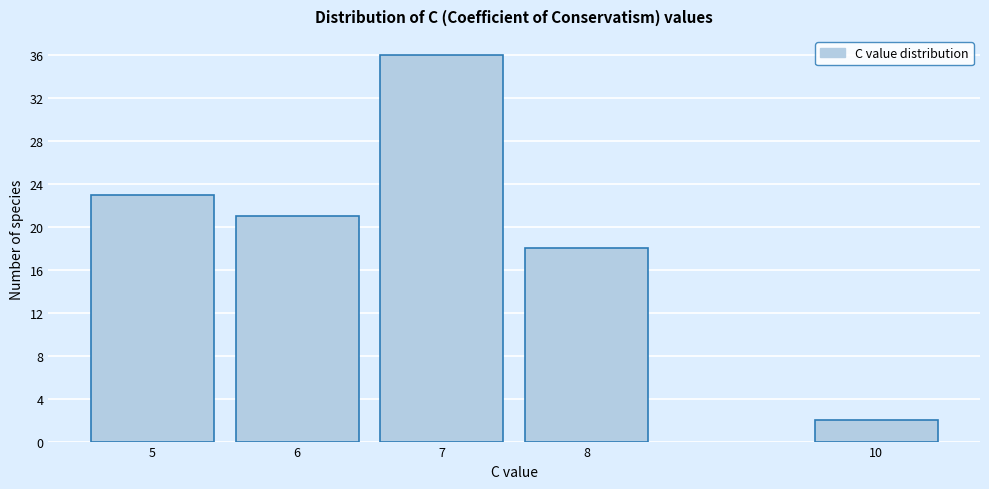

Reading left to right, what are all the values shown in this chart?

5=23	6=21	7=36	8=18	10=2